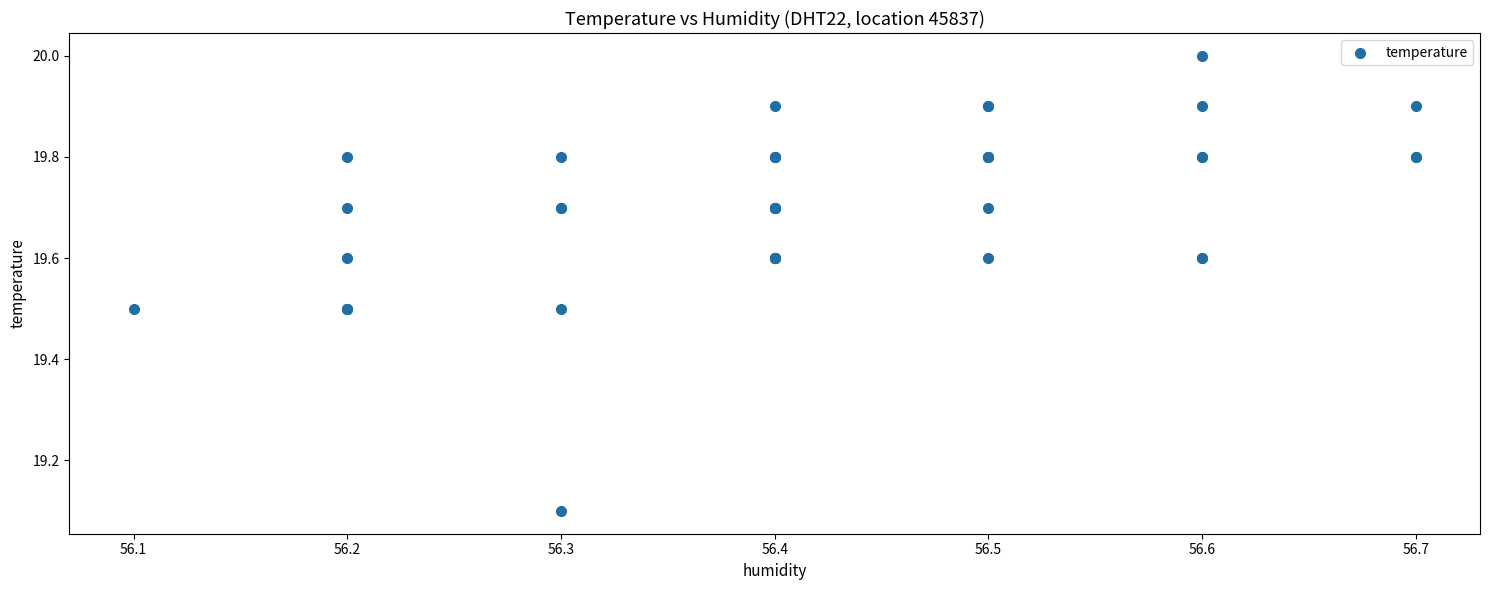

What Y value in the scatter plot is closest to 19?

19.1